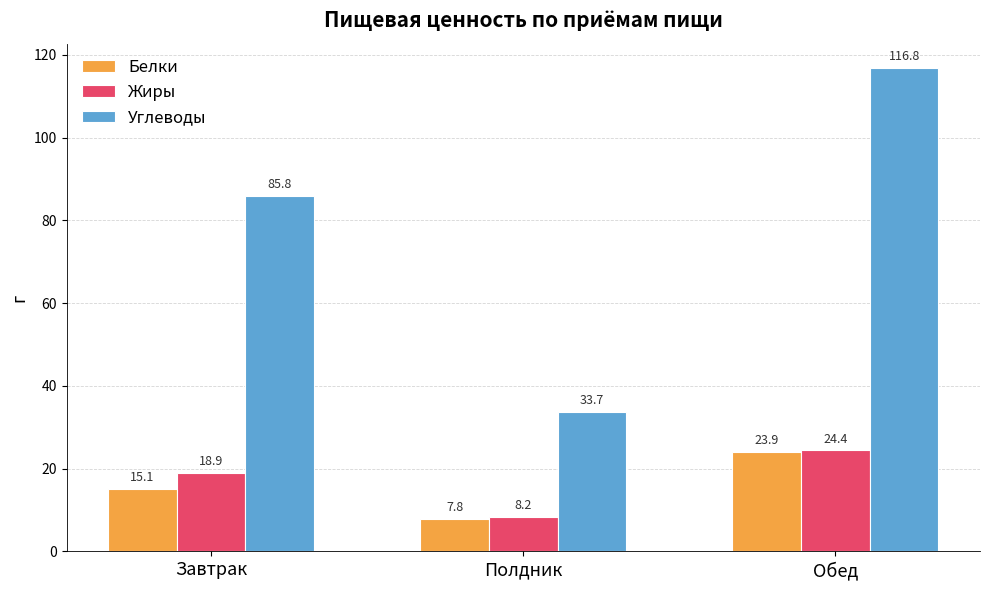

How many groups of bars are there?

3